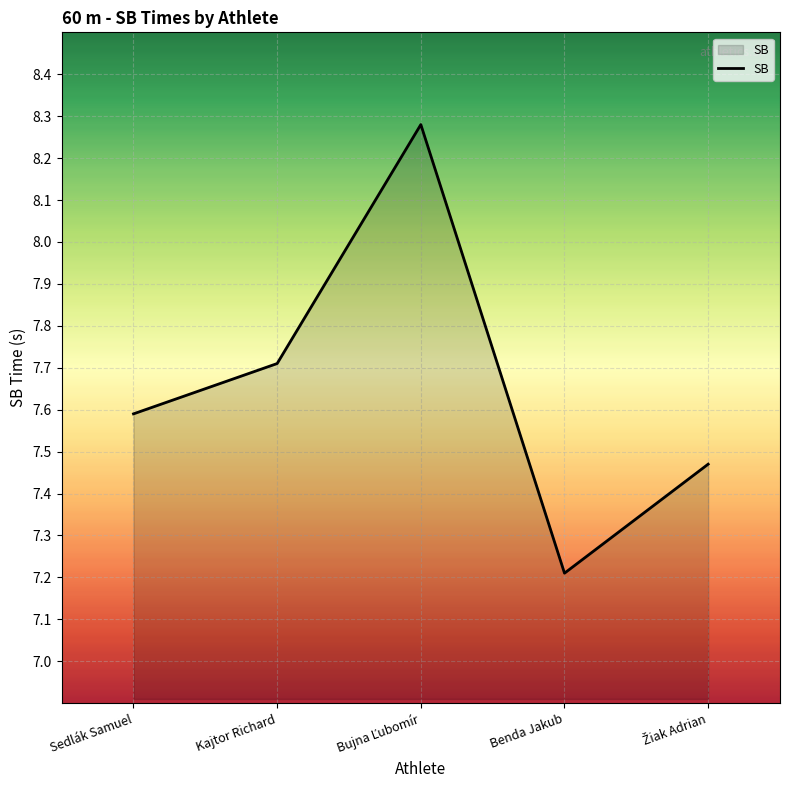

The value at Kajtor Richard is 5.0. True or false?

False